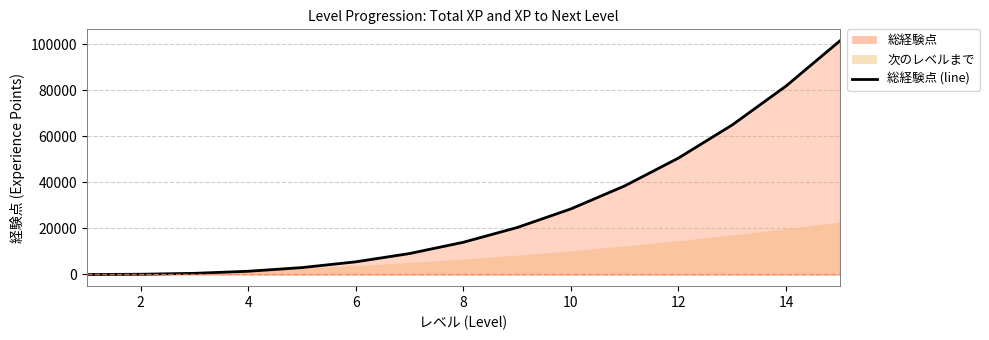

How many categories are shown in the chart?

15